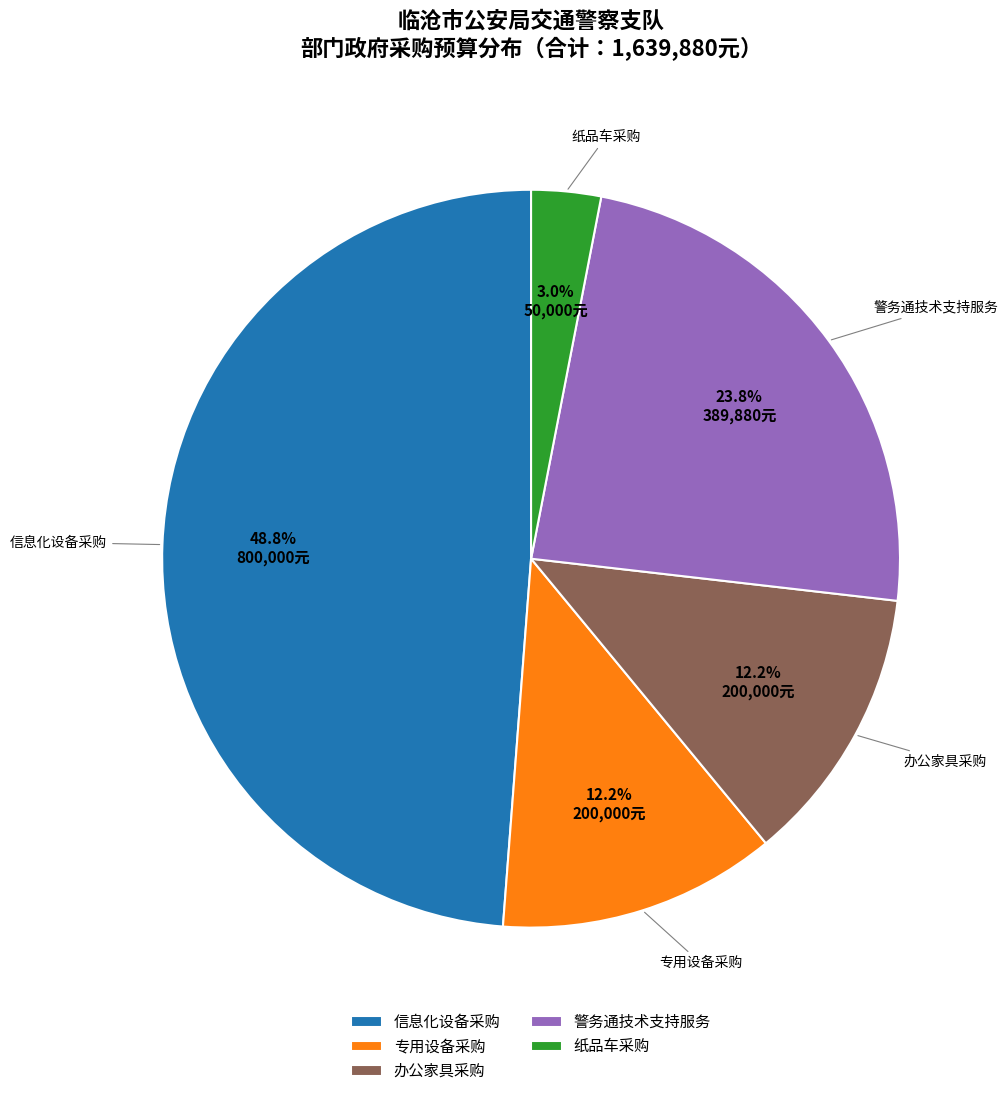

What is the largest slice in the pie chart?

信息化设备采购